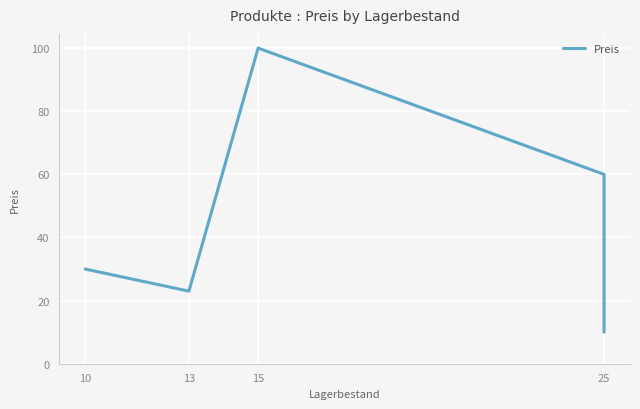

How many interior local peaks (higher than both neighbors) does the data have?

1